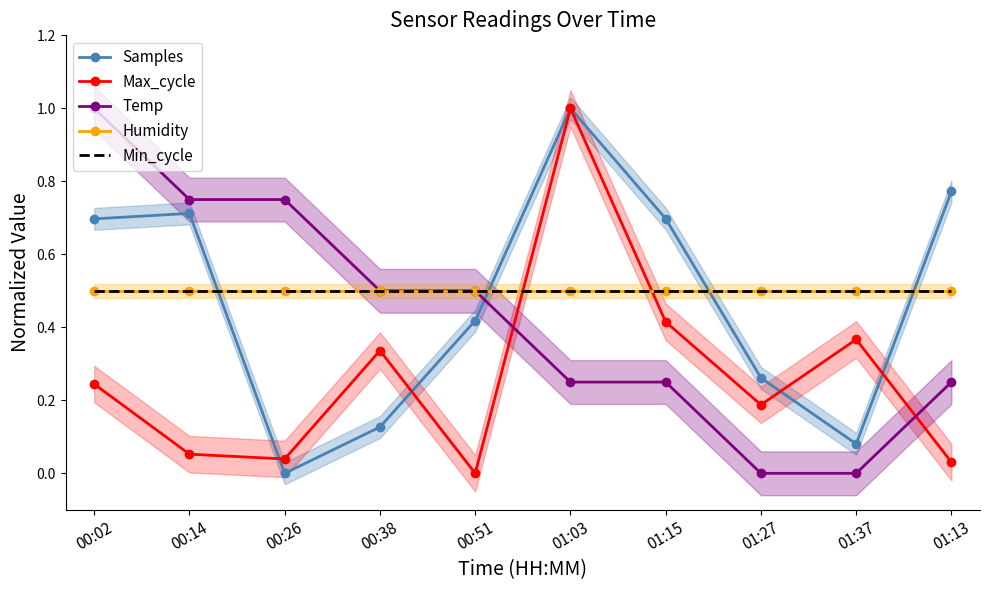

What position from the left is 01:03?

6